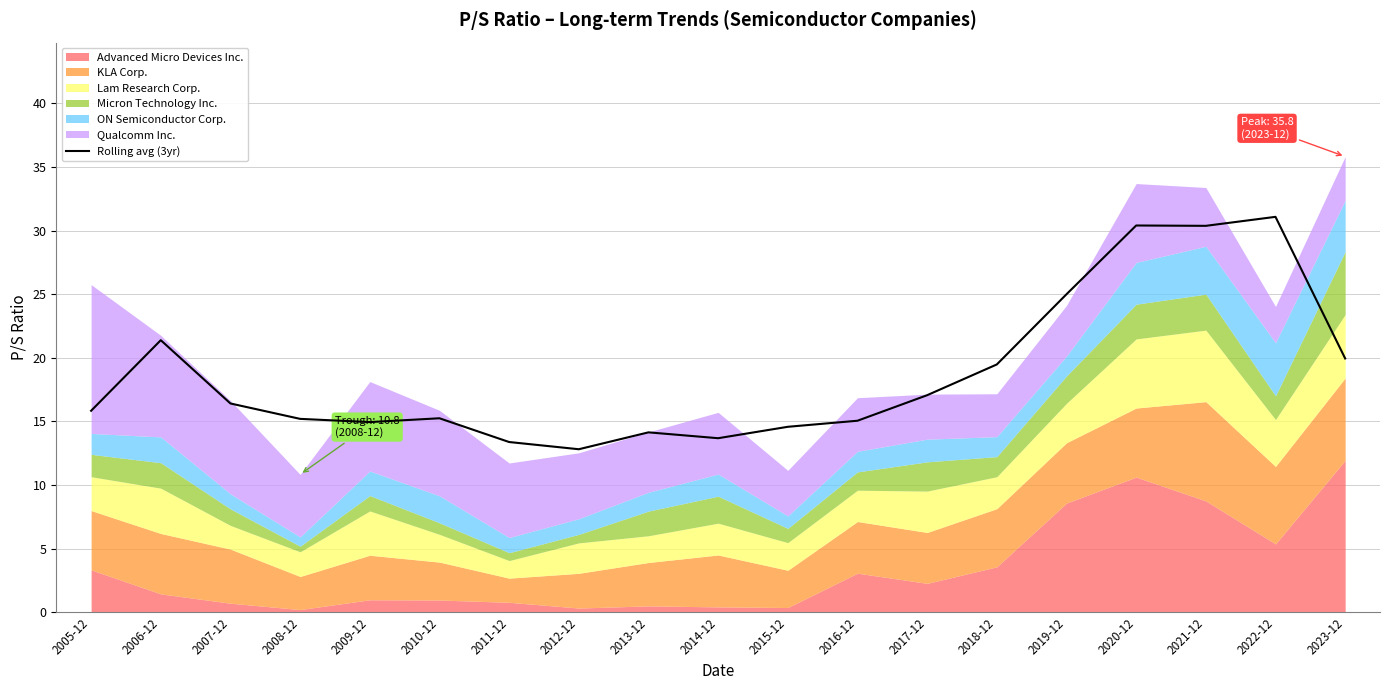

The Rolling avg (3yr) series shows 35.6 at 2006-12. True or false?

False